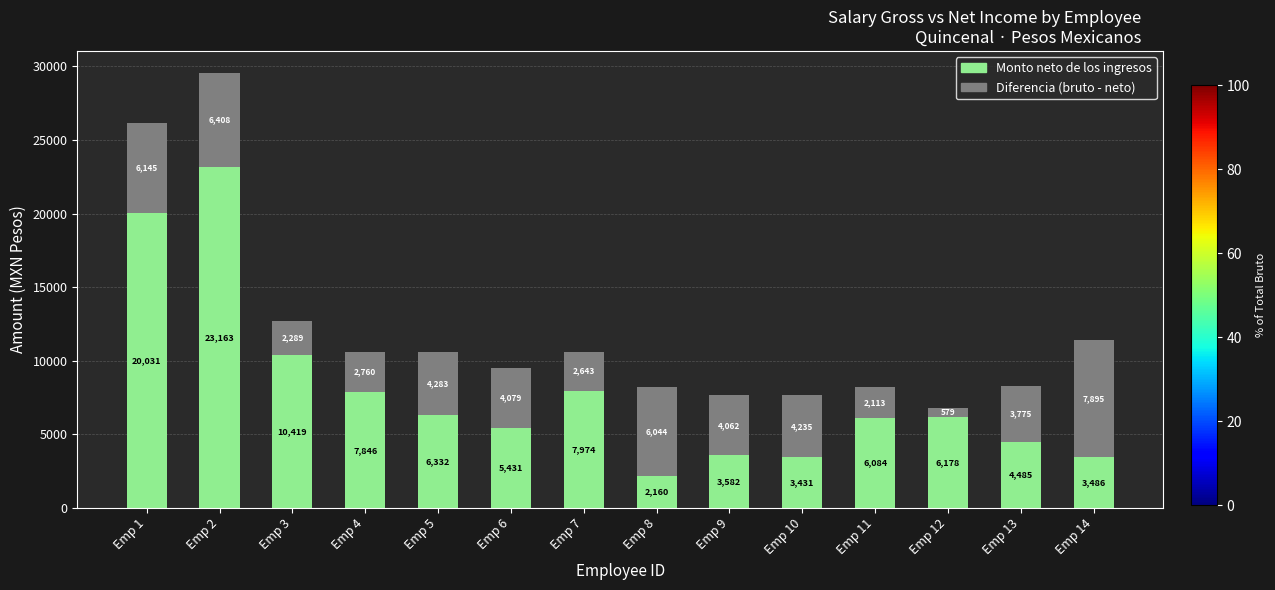

Rank the categories by Monto neto de los ingresos value from lowest to highest.

Emp 8, Emp 10, Emp 14, Emp 9, Emp 13, Emp 6, Emp 11, Emp 12, Emp 5, Emp 4, Emp 7, Emp 3, Emp 1, Emp 2